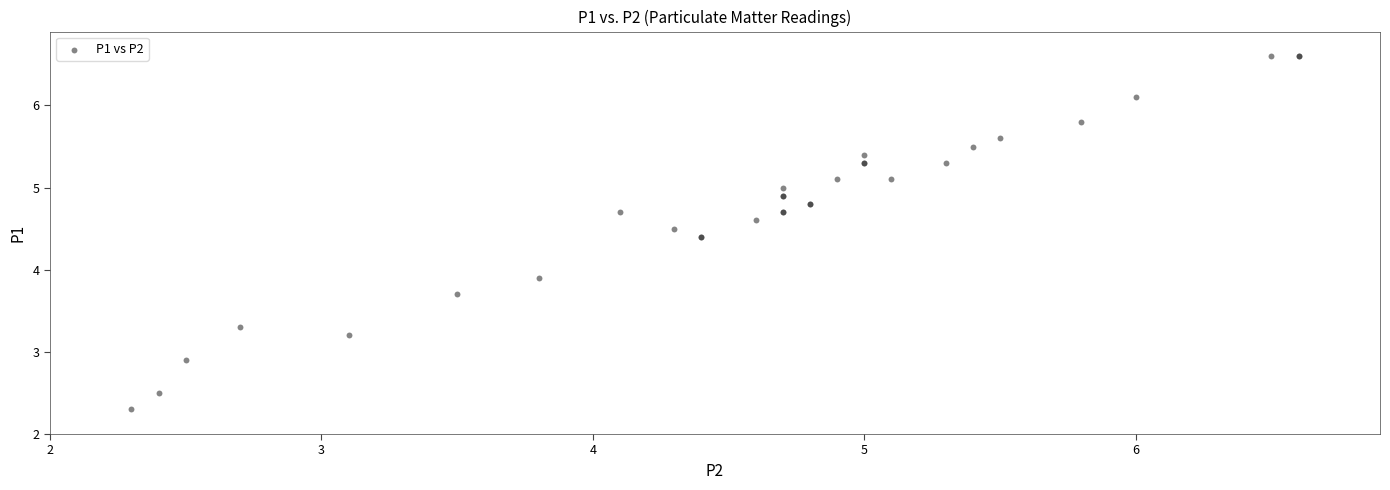

What Y value in the scatter plot is closest to 4?

3.9